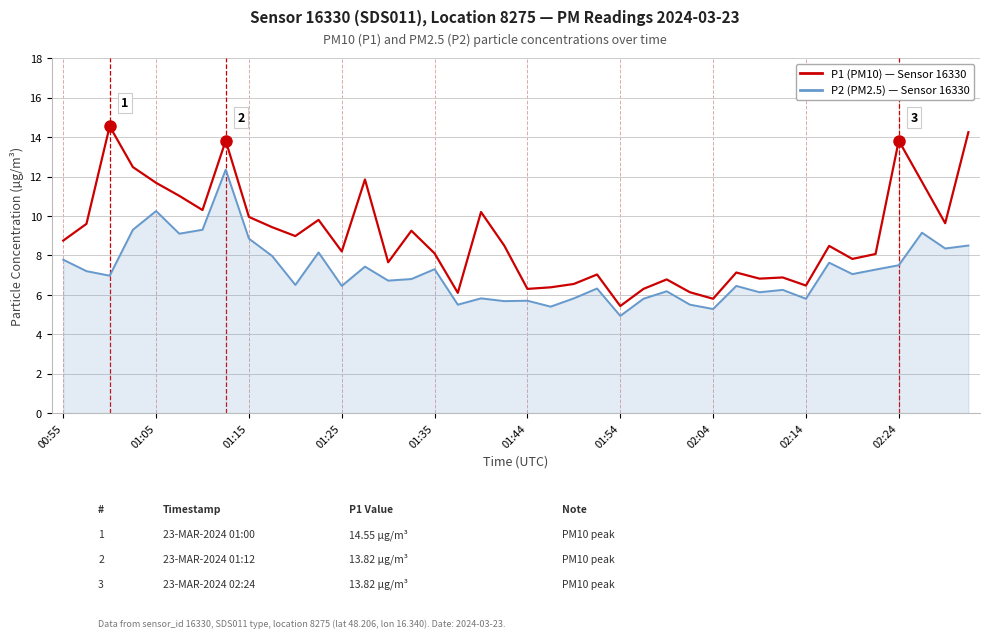

What is the smallest value displayed?

4.9